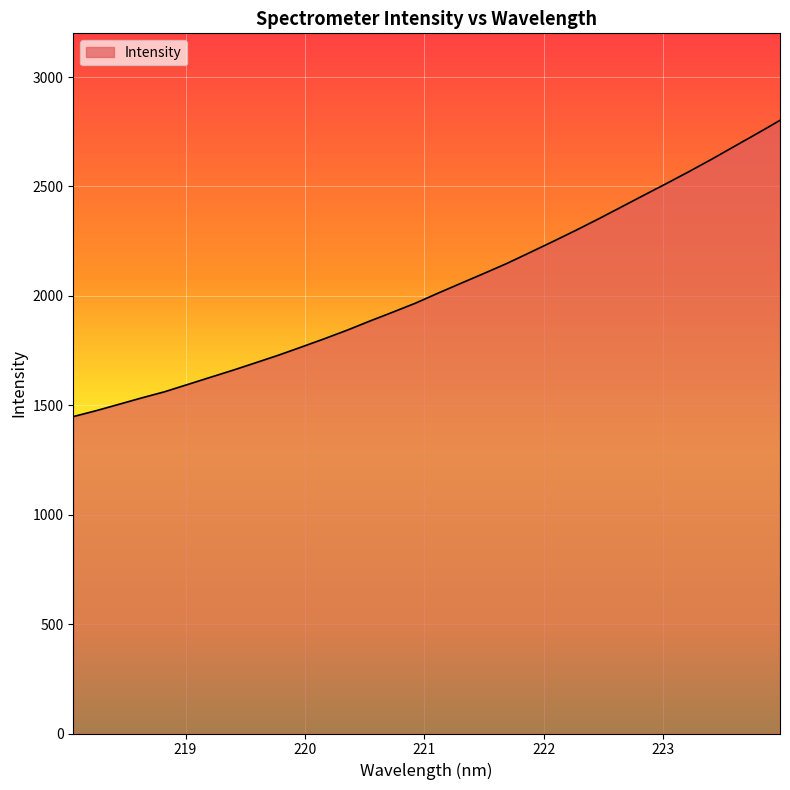

What is the greatest value displayed?

2802.3